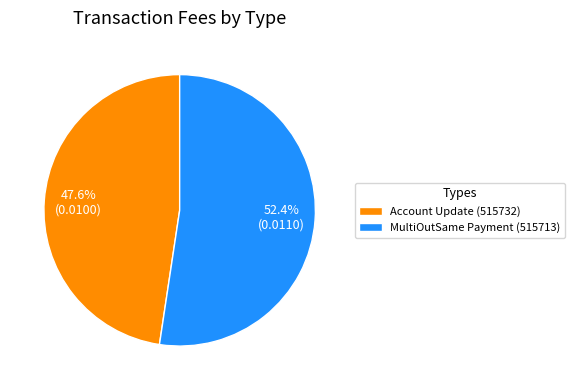

To the nearest percent, what is the average slice percentage?

50%